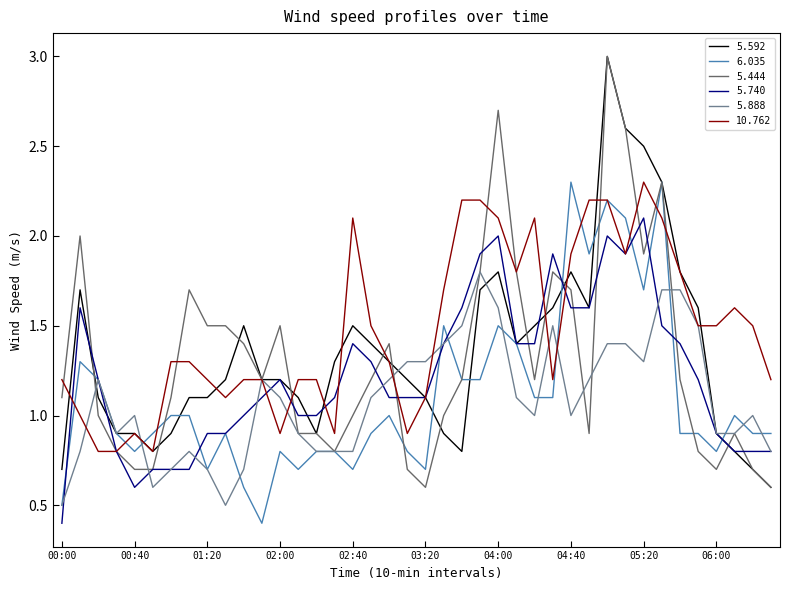

Which series has the largest total across all categories?

10.762